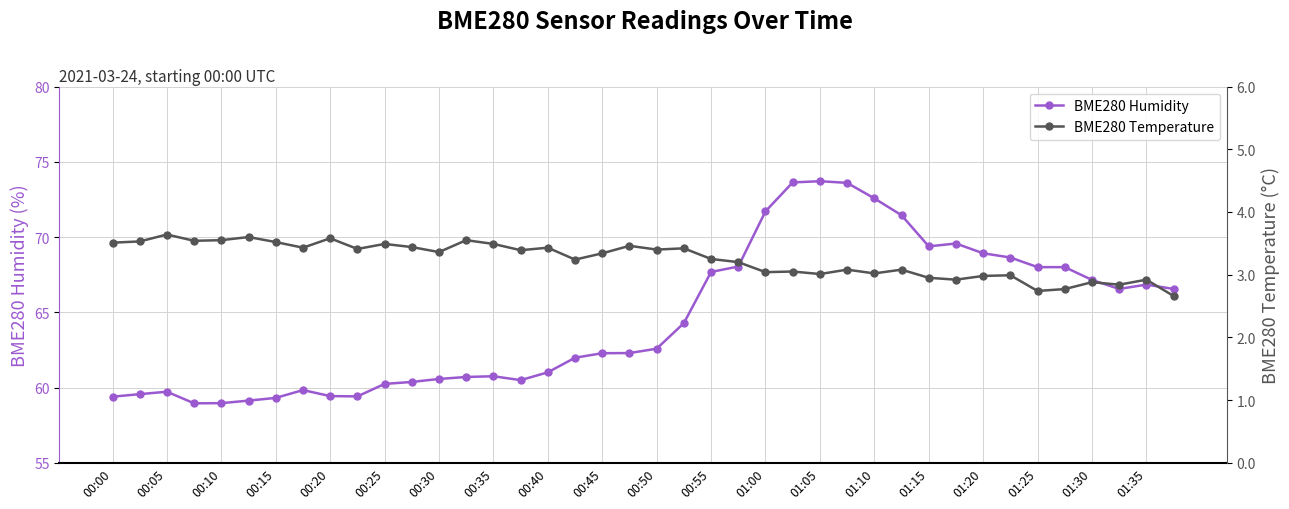

True or false: BME280 Temperature and BME280 Humidity cross at least once.

False